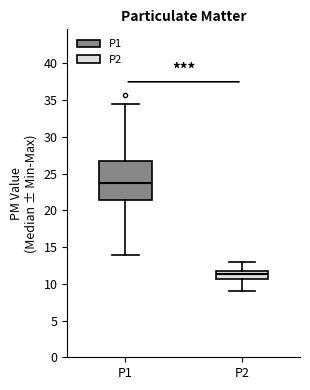

Reading left to right, transcribe this box plot: for each box, give where its median line is, the range the box spans, and where its two whiskers end, as read against the y-axis. The values are not printed on the chart, so give them approximately, as read against the axis.

P1: median 23.5, box 21.5 to 26.5, whiskers 14.0 to 34.5
P2: median 11.5 (inside the box), box 10.5 to 11.5, whiskers 9.0 to 13.0